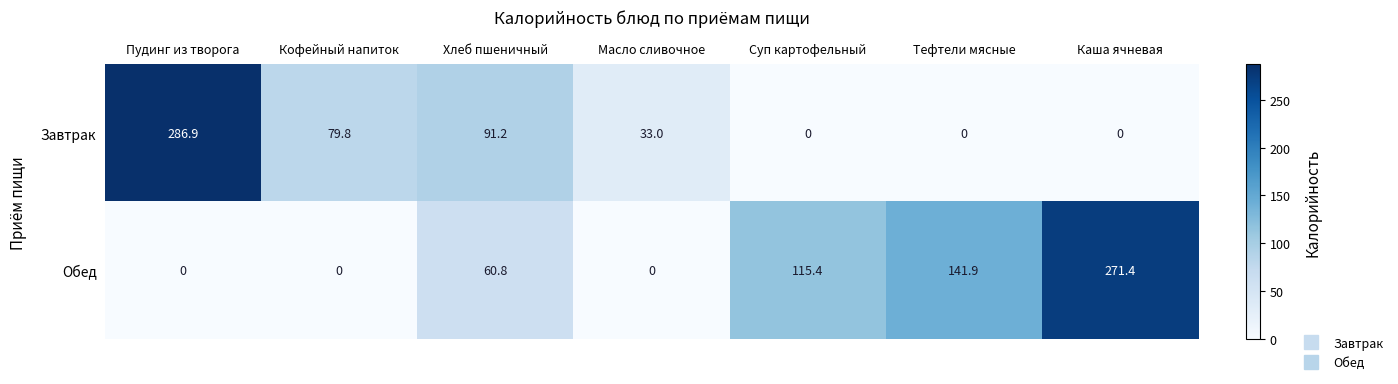

How many data points does each series have?

7